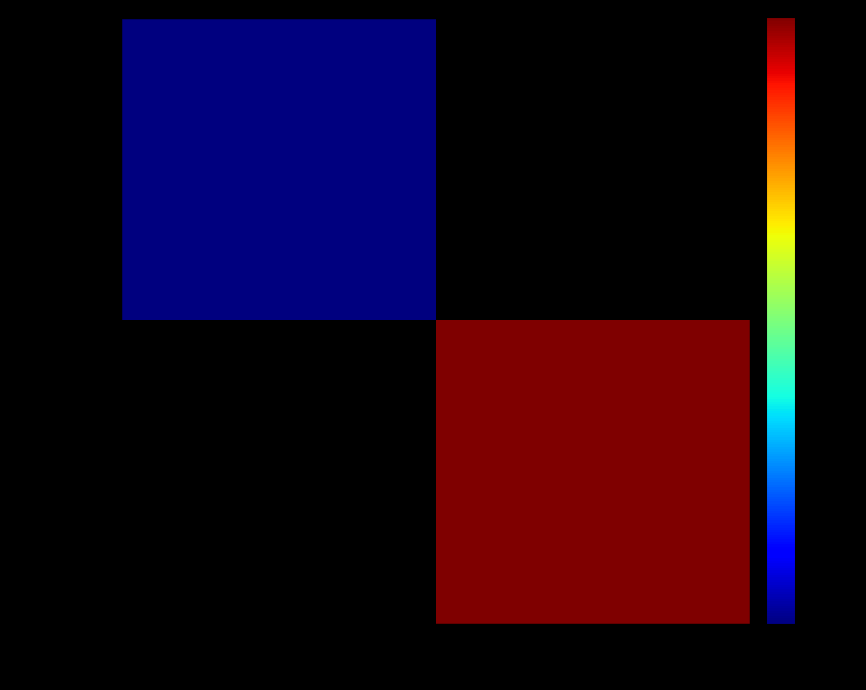

Rank the series at -1 from lowest to highest value.

585424f9..., 66a674c3...